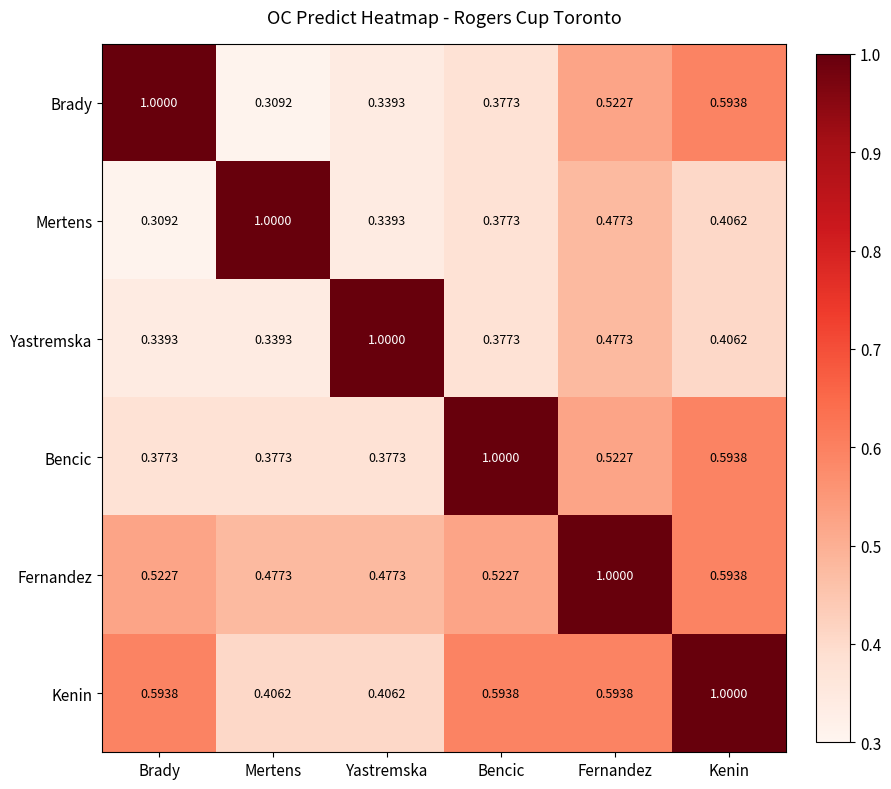

At which label does Fernandez reach its peak?

Fernandez